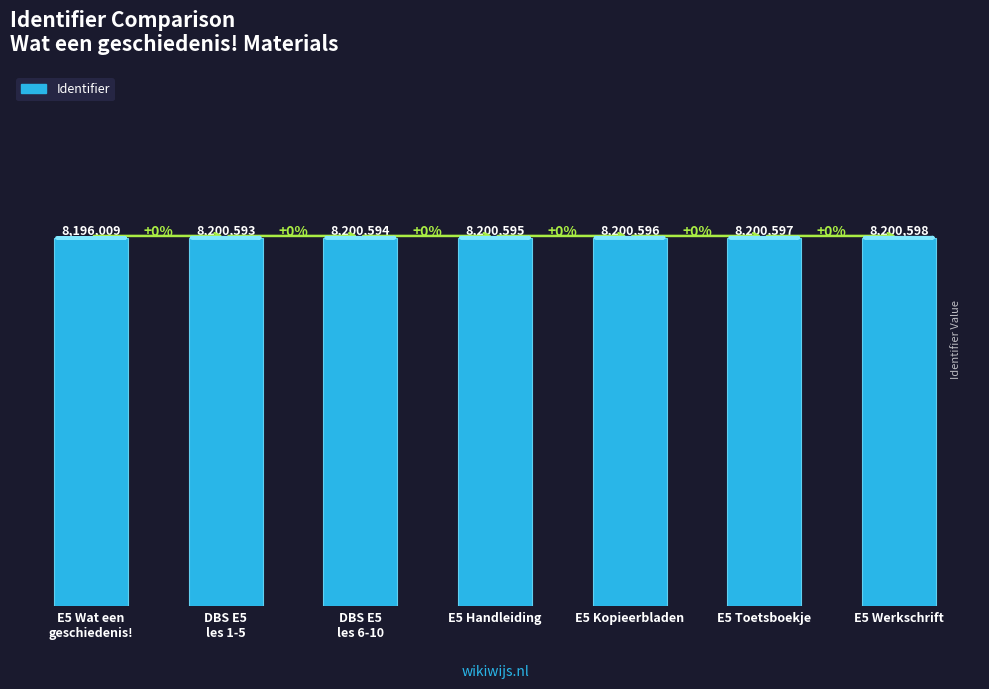

Does the chart contain any negative values?

No